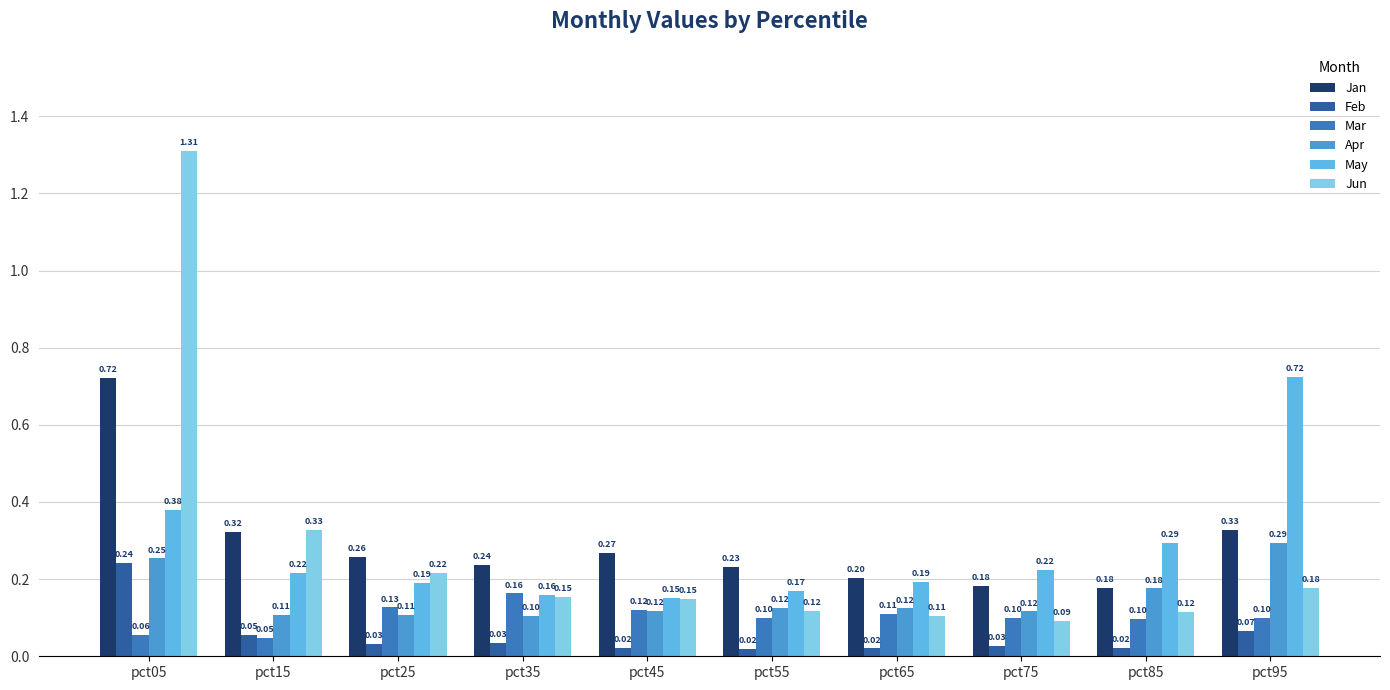

How many bars are there in each group?

6